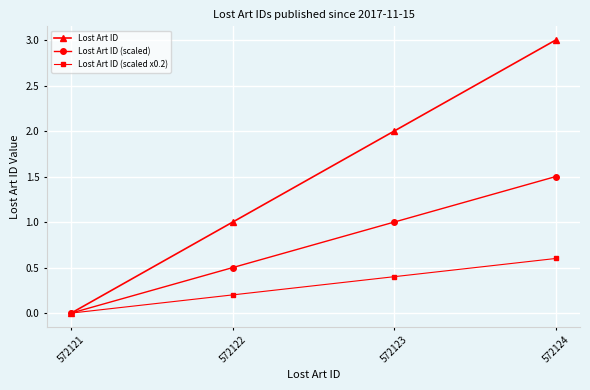

Which series has the largest range (max minus min)?

Lost Art ID